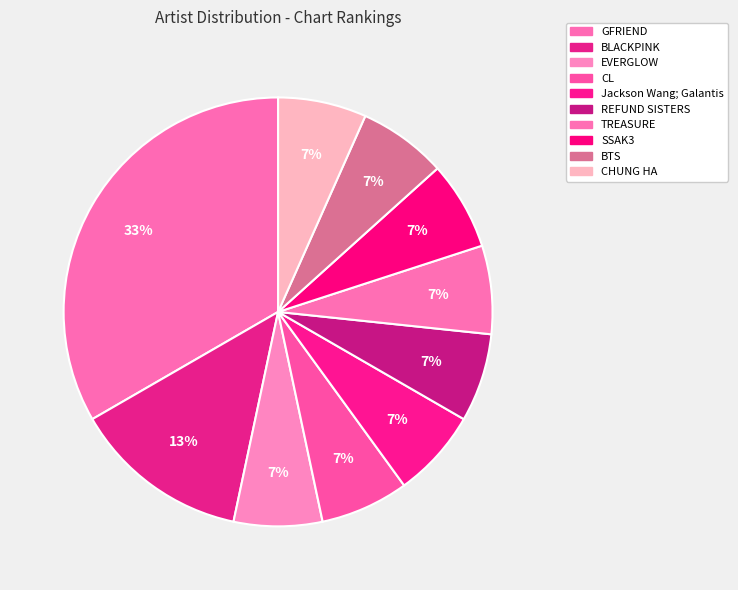

Rank the categories by value from lowest to highest.

EVERGLOW, CL, Jackson Wang; Galantis, REFUND SISTERS, TREASURE, SSAK3, BTS, CHUNG HA, BLACKPINK, GFRIEND